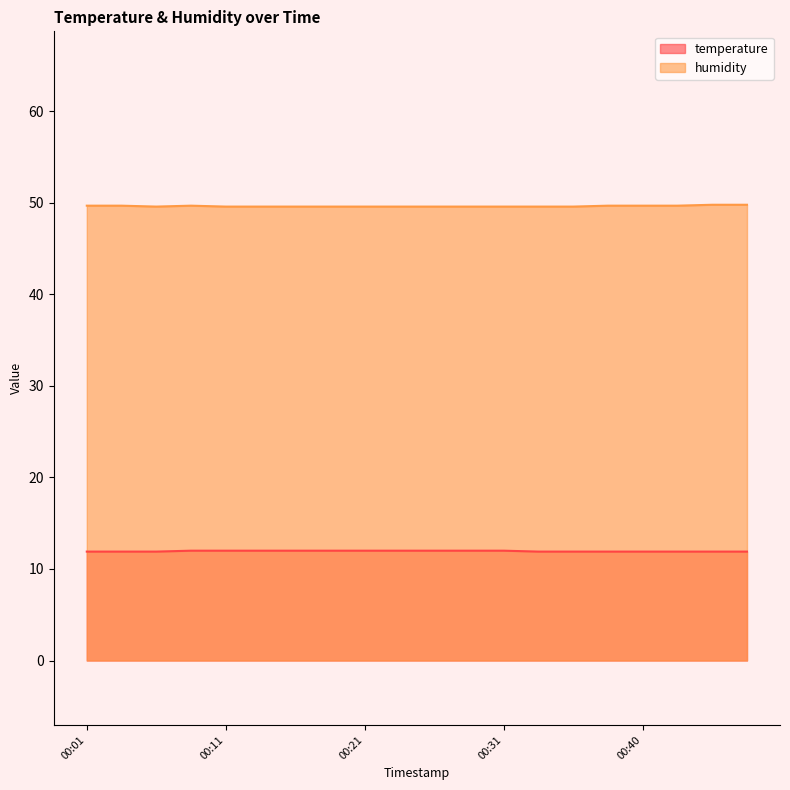

How many interior local peaks does the humidity series have?

1